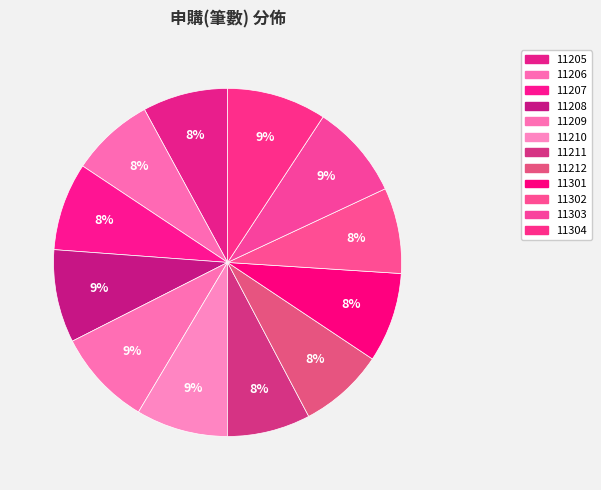

How many slices are in this pie chart?

12